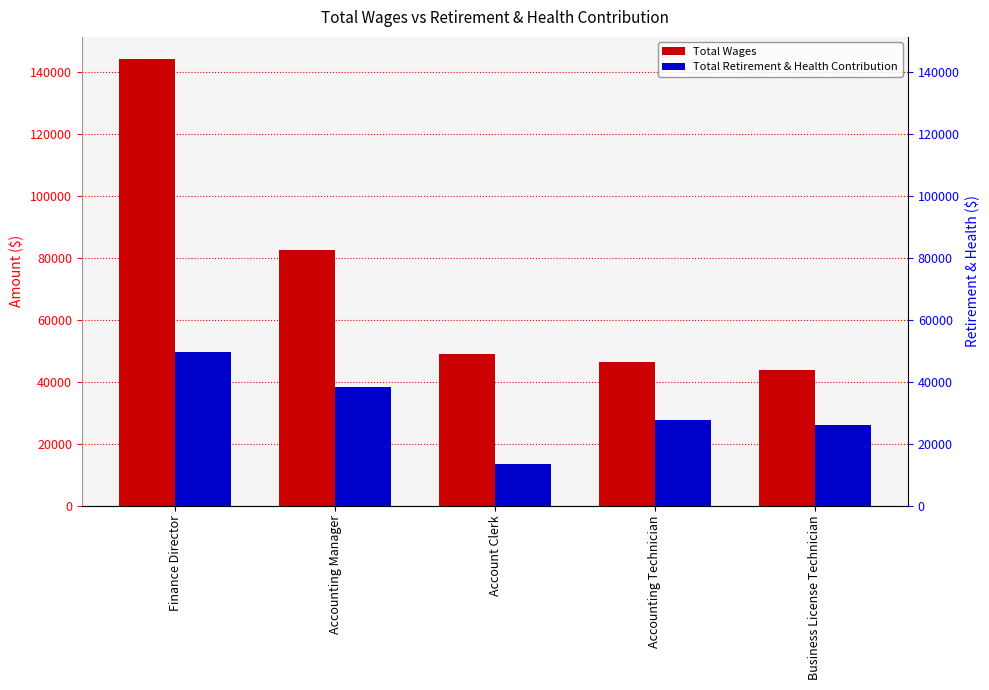

Rank the categories by Total Retirement & Health Contribution value from highest to lowest.

Finance Director, Accounting Manager, Accounting Technician, Business License Technician, Account Clerk